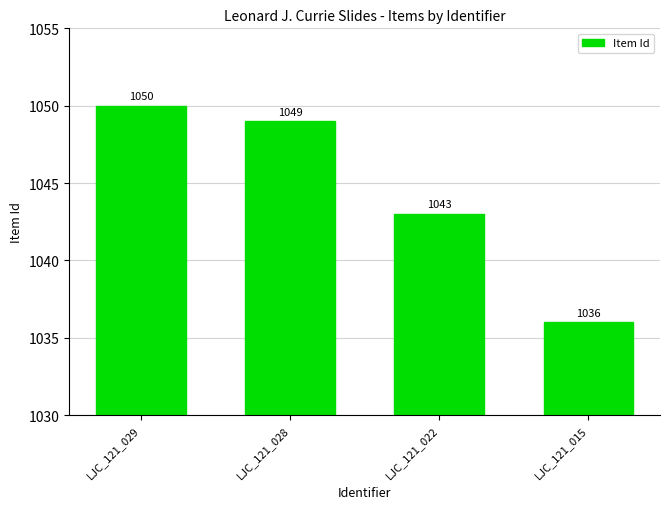

Which label corresponds to the smallest value in the chart?

LJC_121_015